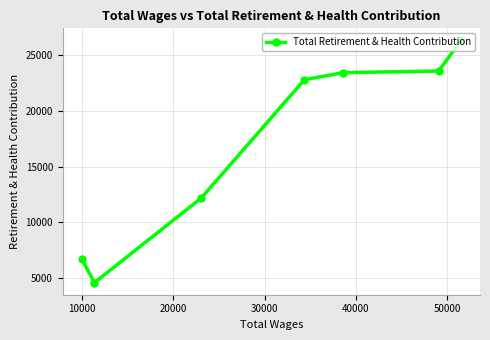

What is the value of the 4th point from the left?

22785